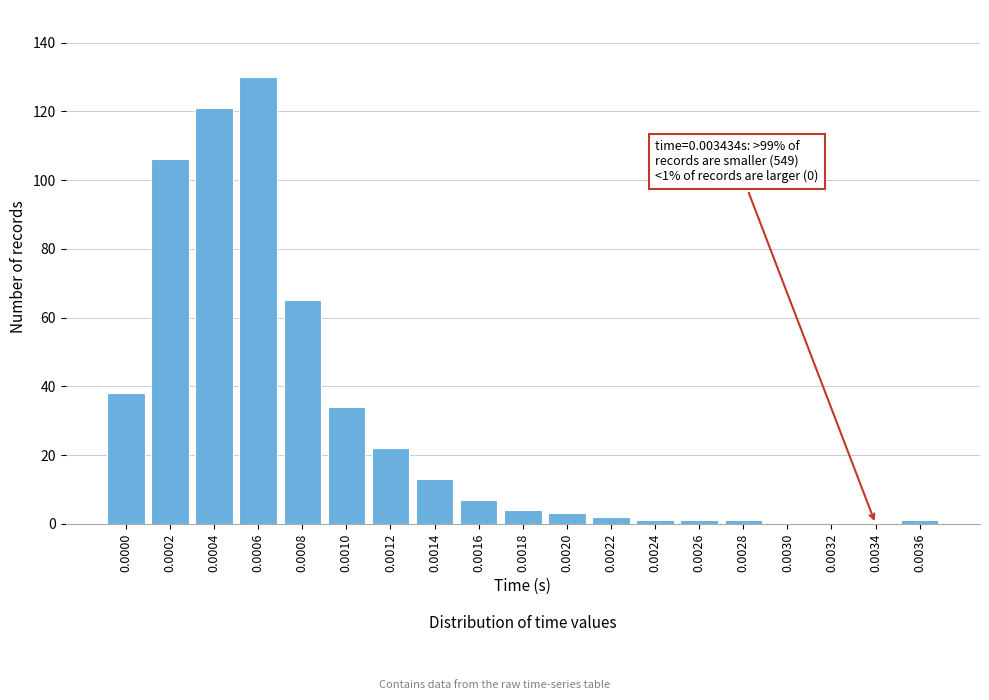

Reading left to right, transcribe all the data shown in this chart.

0.0000=38	0.0002=106	0.0004=121	0.0006=130	0.0008=65	0.0010=34	0.0012=22	0.0014=13	0.0016=7	0.0018=4	0.0020=3	0.0022=2	0.0024=1	0.0026=1	0.0028=1	0.0030=0	0.0032=0	0.0034=0	0.0036=1